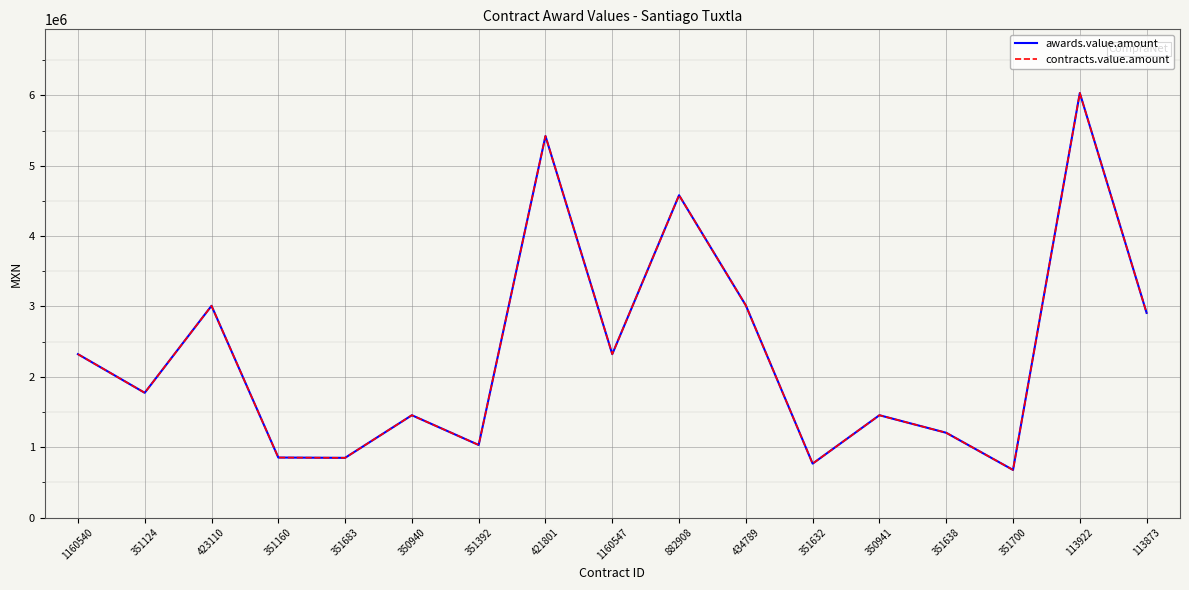

What is the approximate value of contracts.value.amount at 350941?

1453965.8